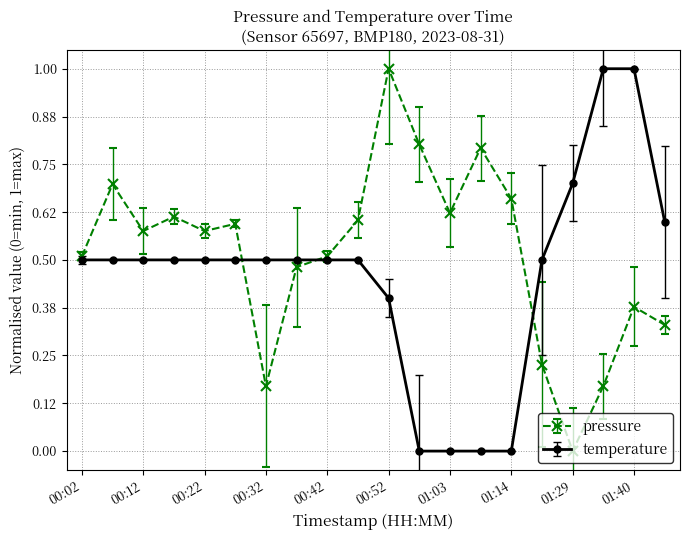

Which series has the largest total across all categories?

pressure